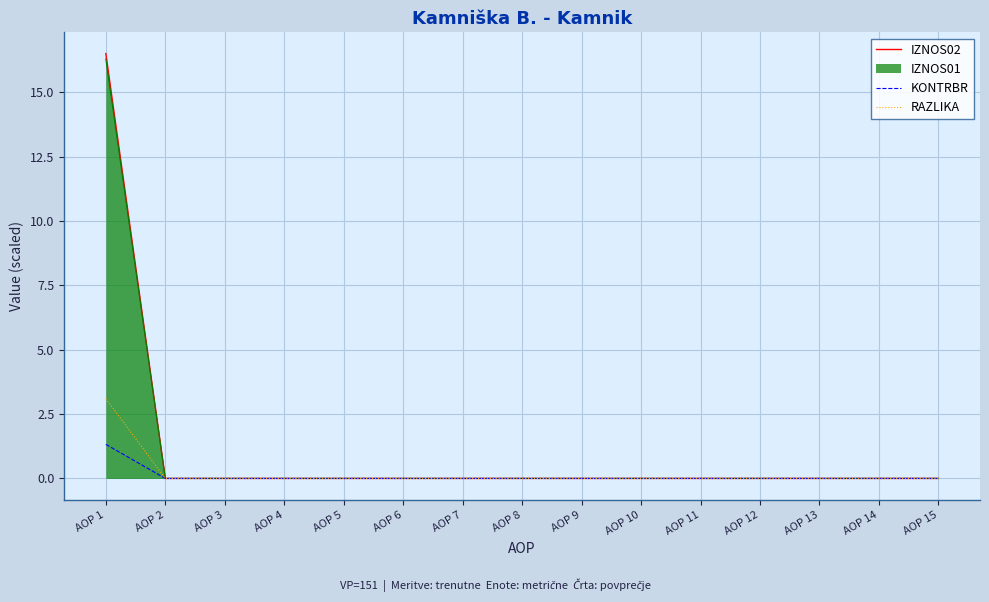

At which label does KONTRBR reach its peak?

AOP 1